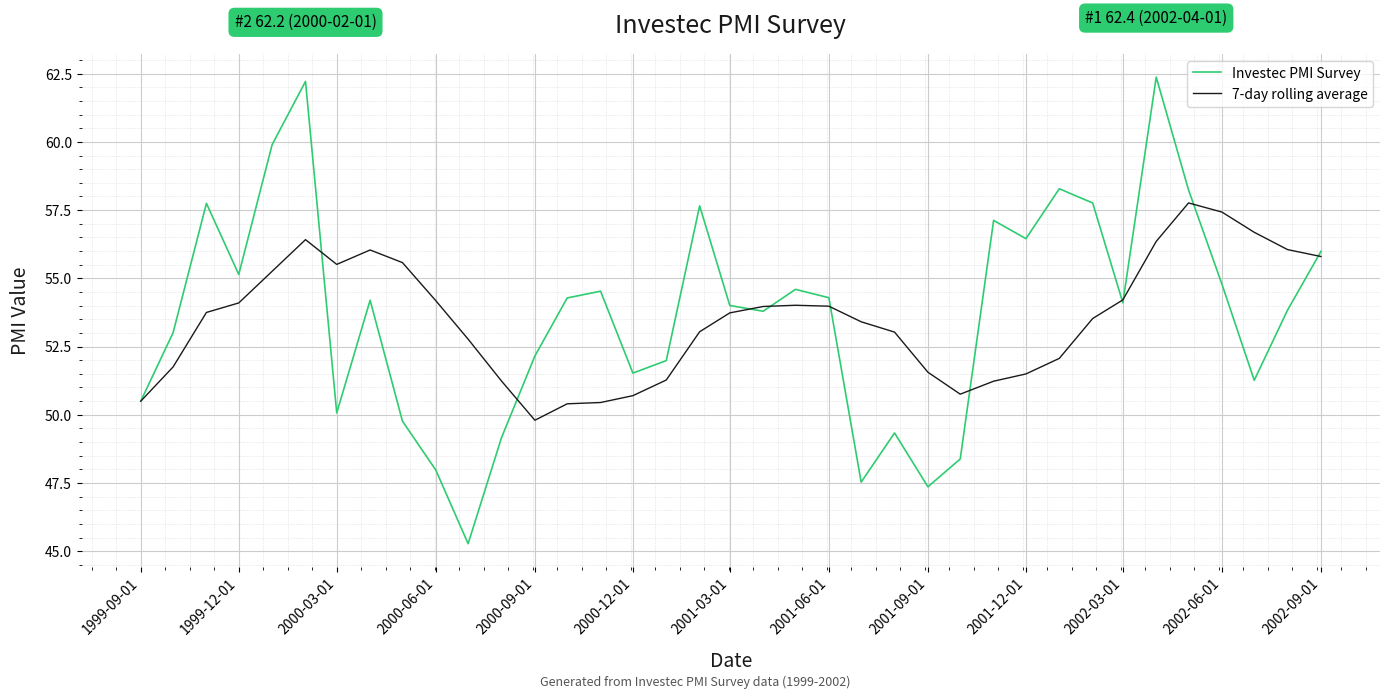

List the series in order of their peak value, highest first.

Investec PMI Survey, 7-day rolling average